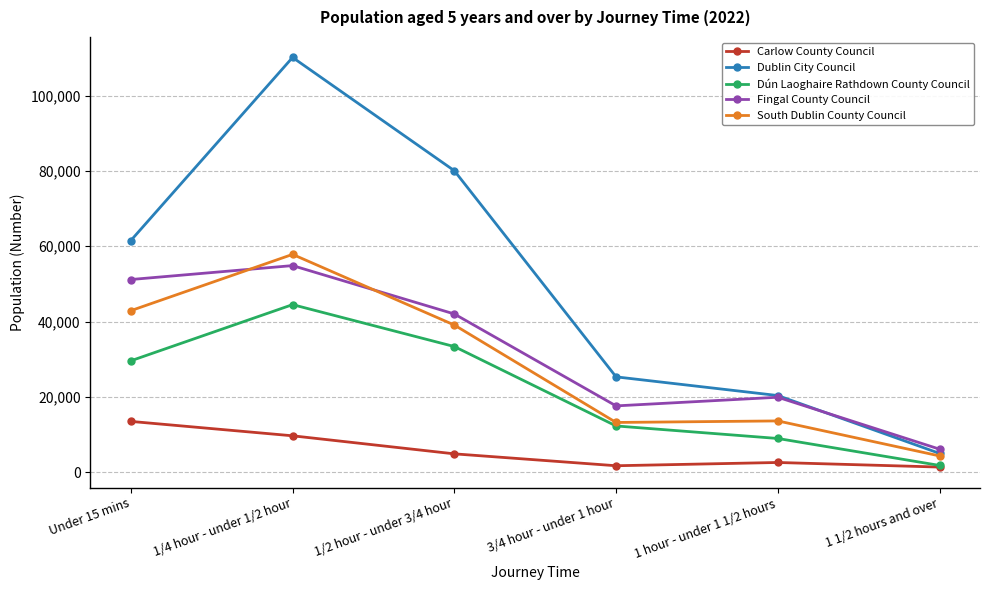

At which label does Dún Laoghaire Rathdown County Council reach its peak?

1/4 hour - under 1/2 hour